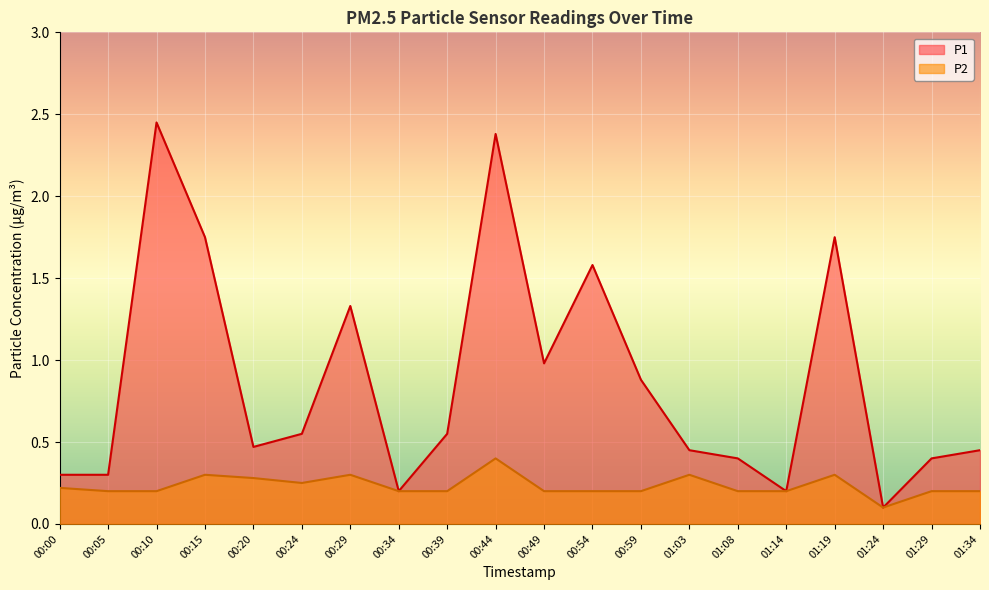

At which category does P1 reach its first local valley?

00:20